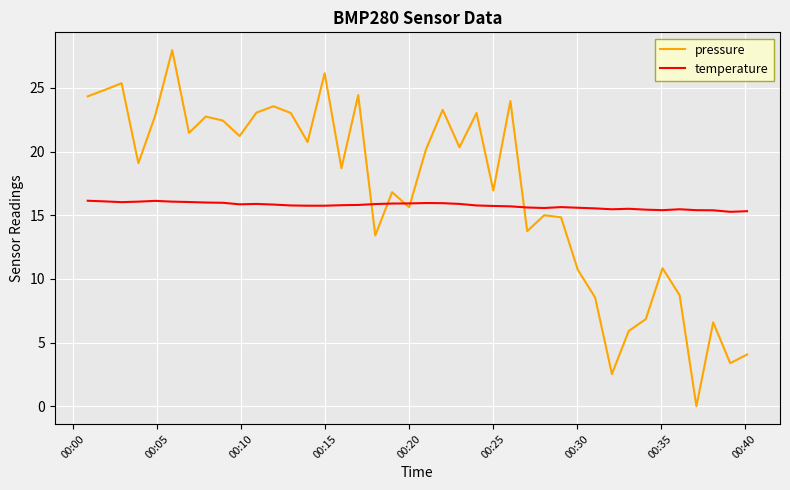

True or false: temperature and pressure cross at least once.

True